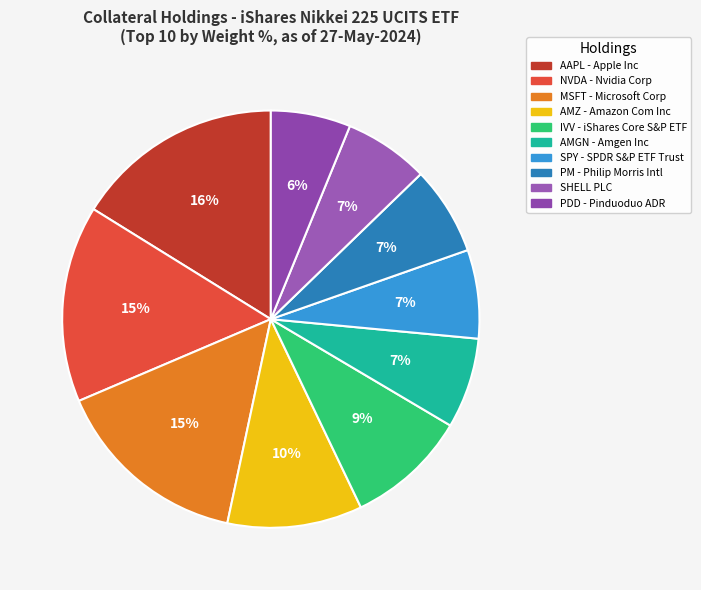

To the nearest percent, what percentage of the pie is SPY?

7%